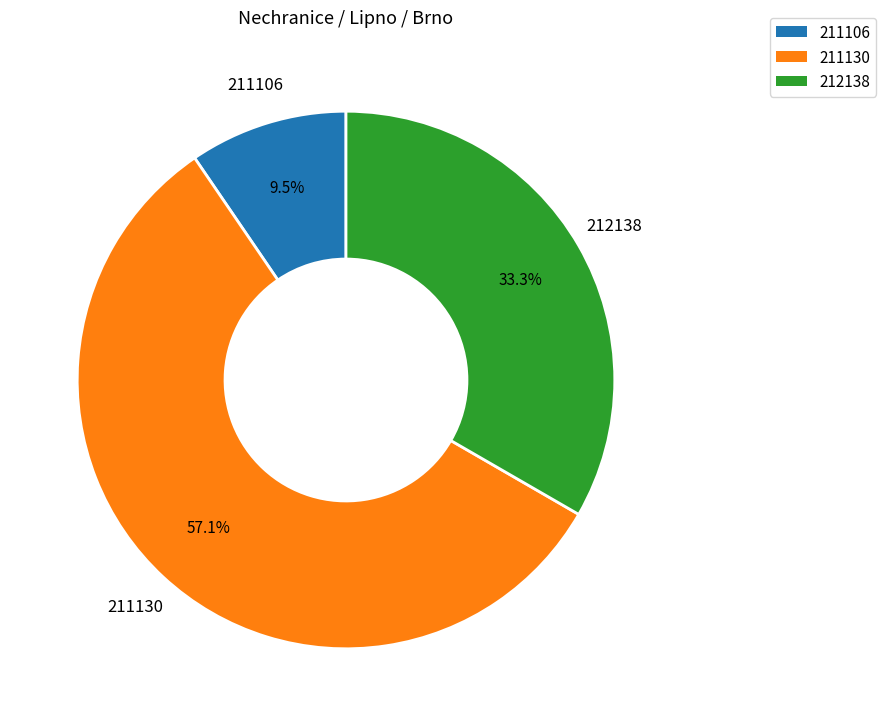

How many slices are in this pie chart?

3